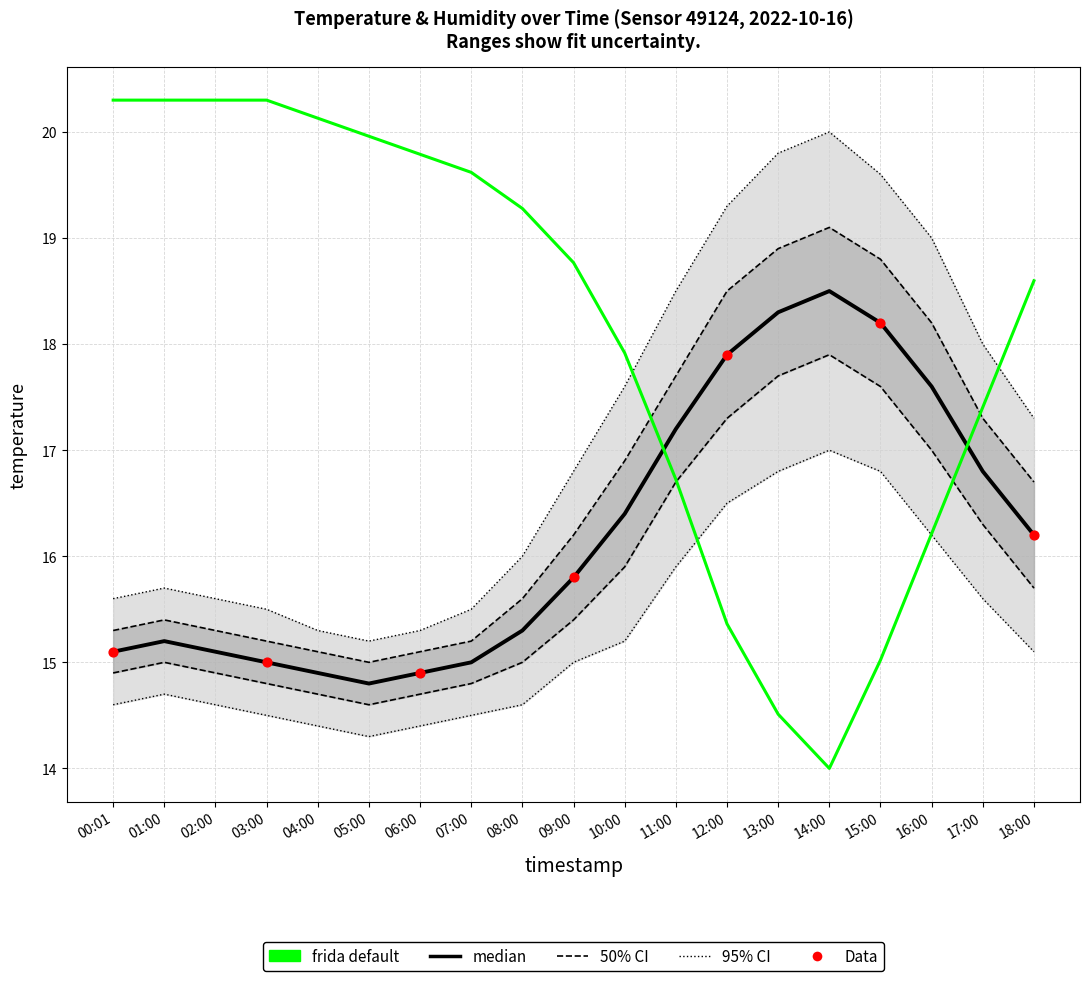

At how many categories does at least one series exceed 19?

13